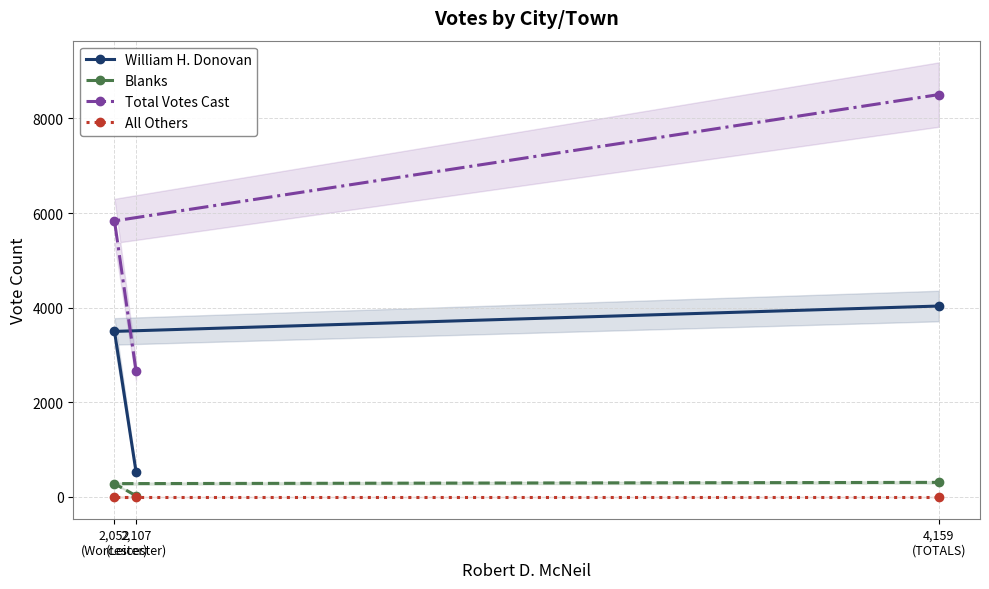

Between 4,159
(TOTALS) and 2,107
(Leicester), which is larger?

4,159
(TOTALS)